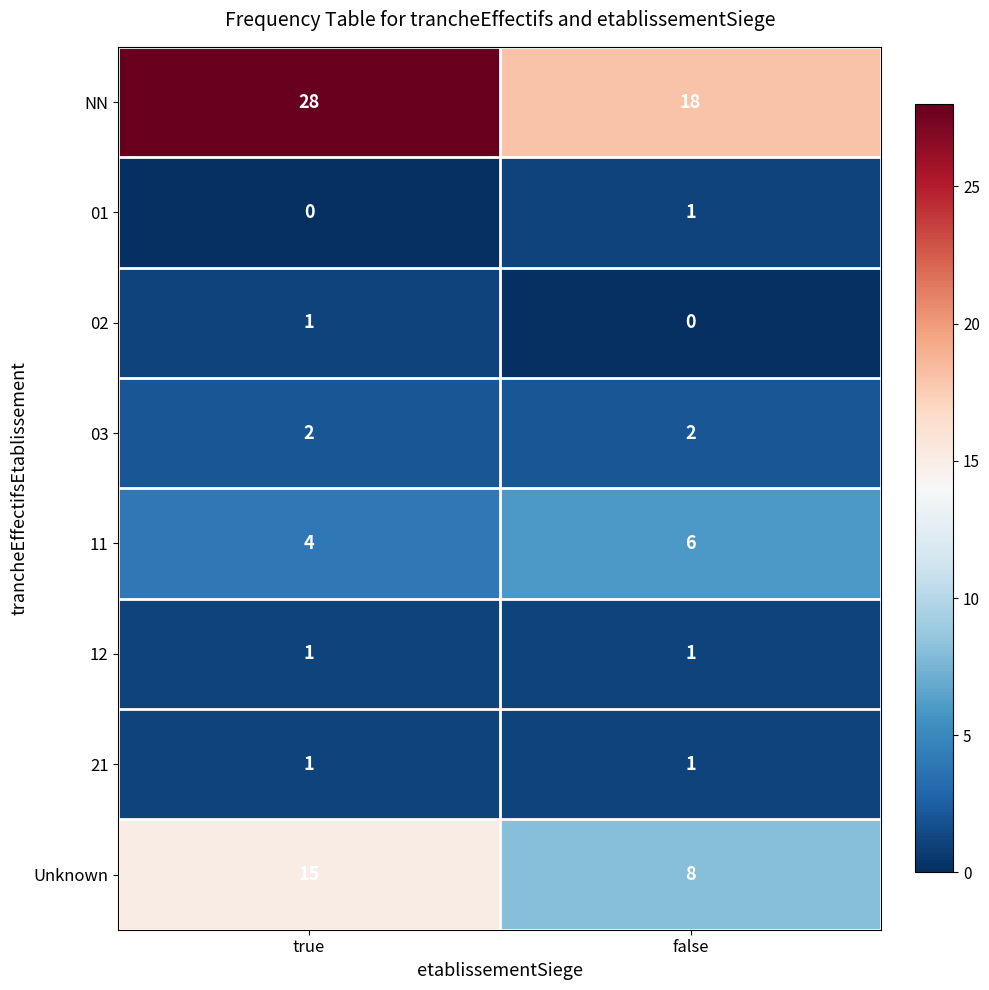

At how many categories does at least one series exceed 12?

2